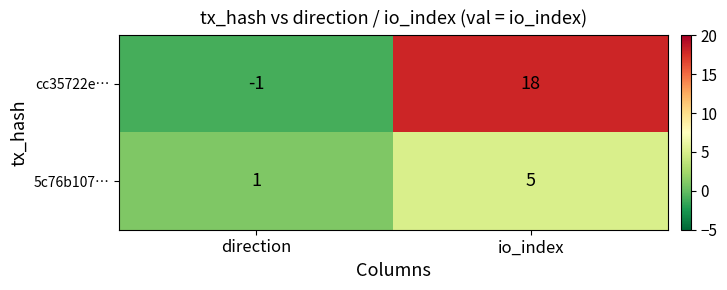

What is the difference between the cc35722e… values at direction and io_index?

19